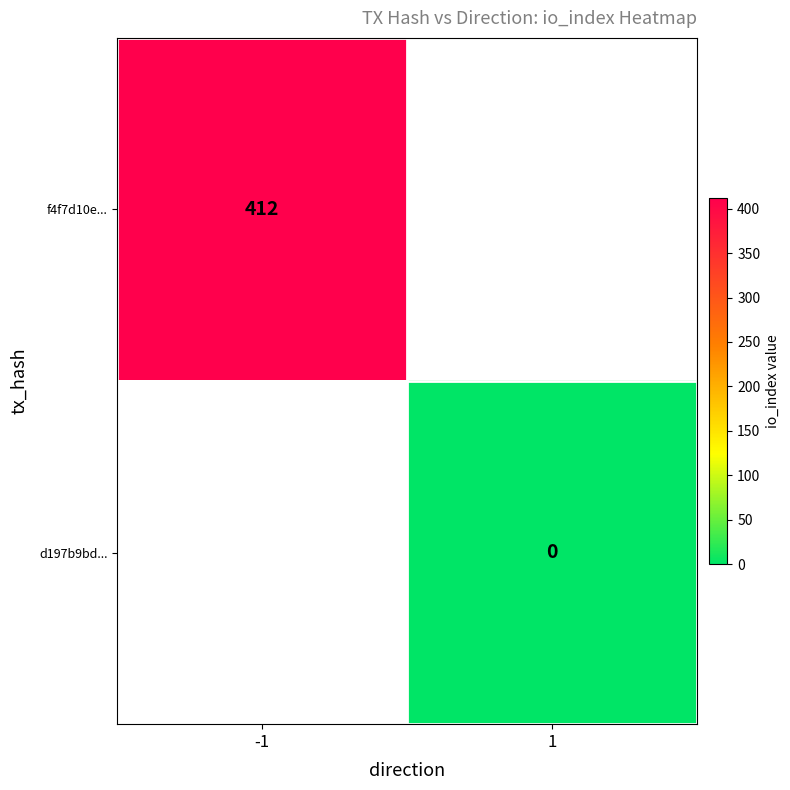

True or false: f4f7d10e... has a value of 412 at -1.

True